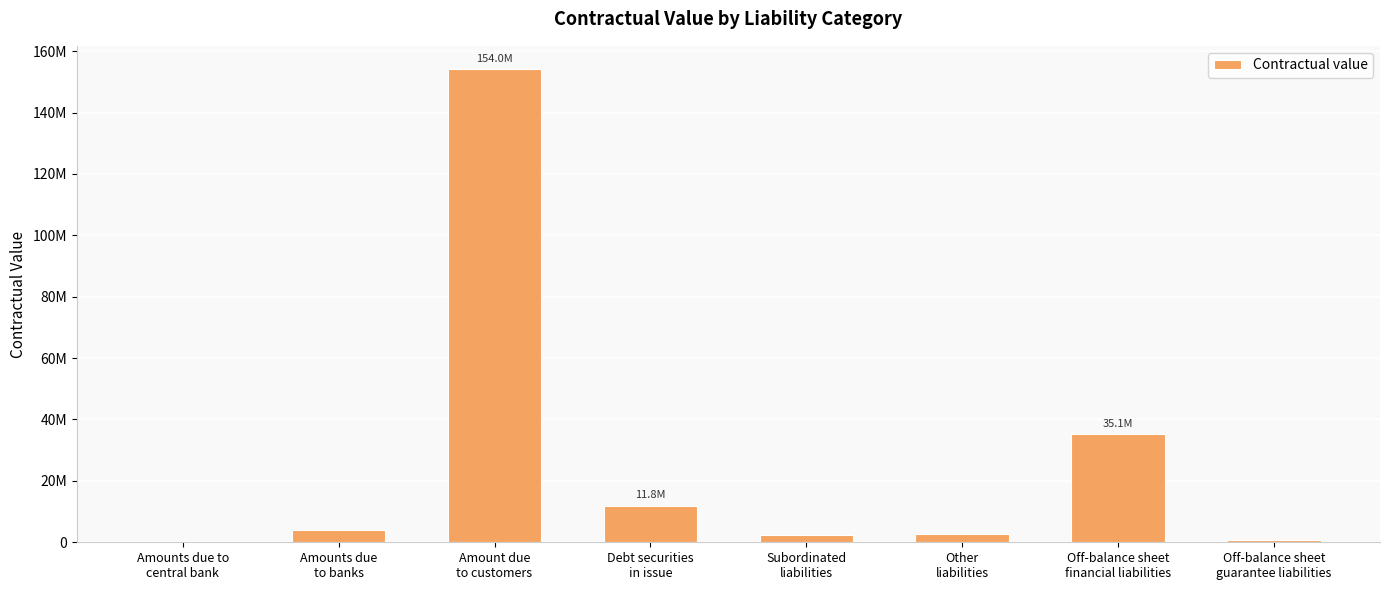

What is the change in value from Amounts due
to banks to Other
liabilities?

-1253992